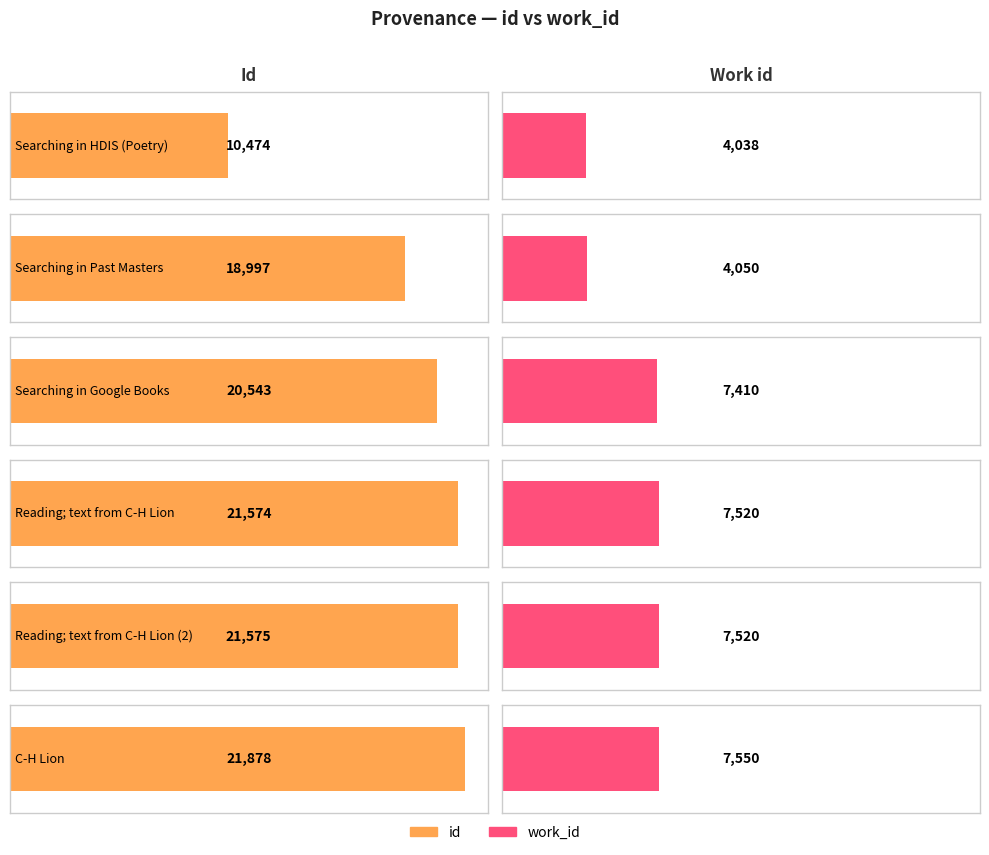

The work_id series shows 5528 at Searching in Past Masters. True or false?

False